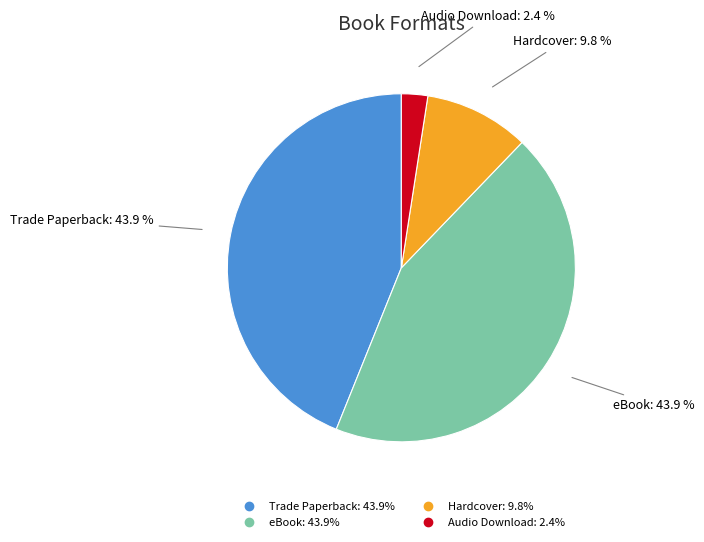

Combined, what portion of the pie is Audio Download and Hardcover?

12.2%